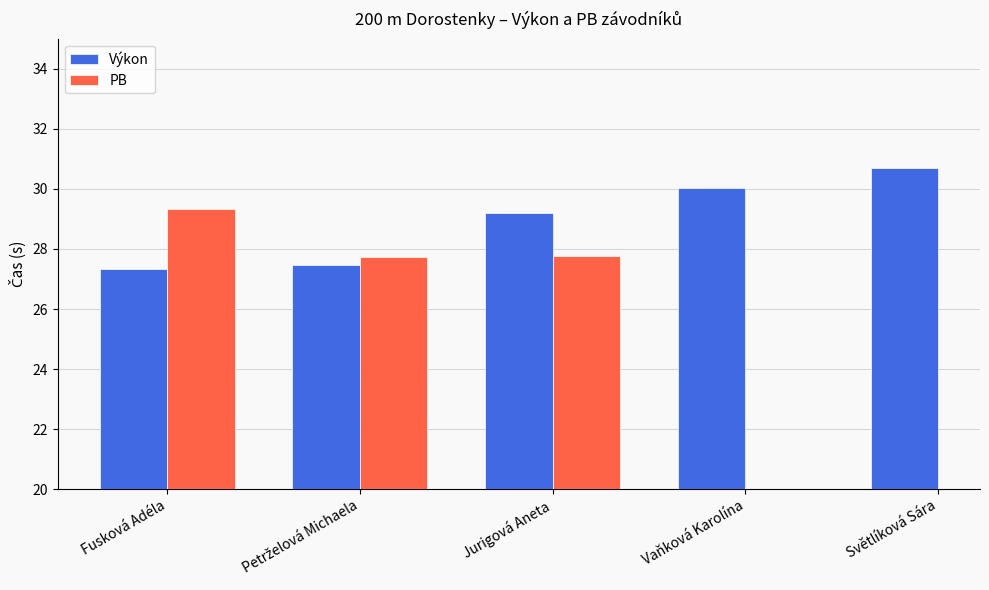

True or false: Výkon has a value of 44.7 at Fusková Adéla.

False